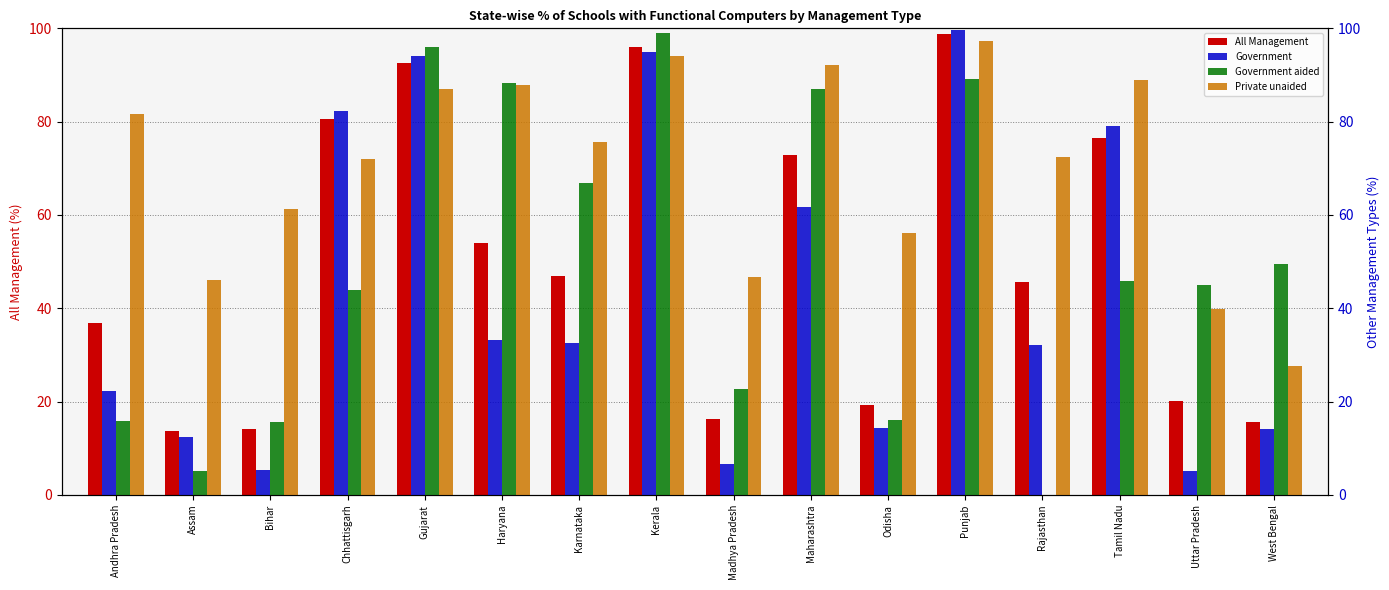

Which series changed the most between Punjab and West Bengal?

Government